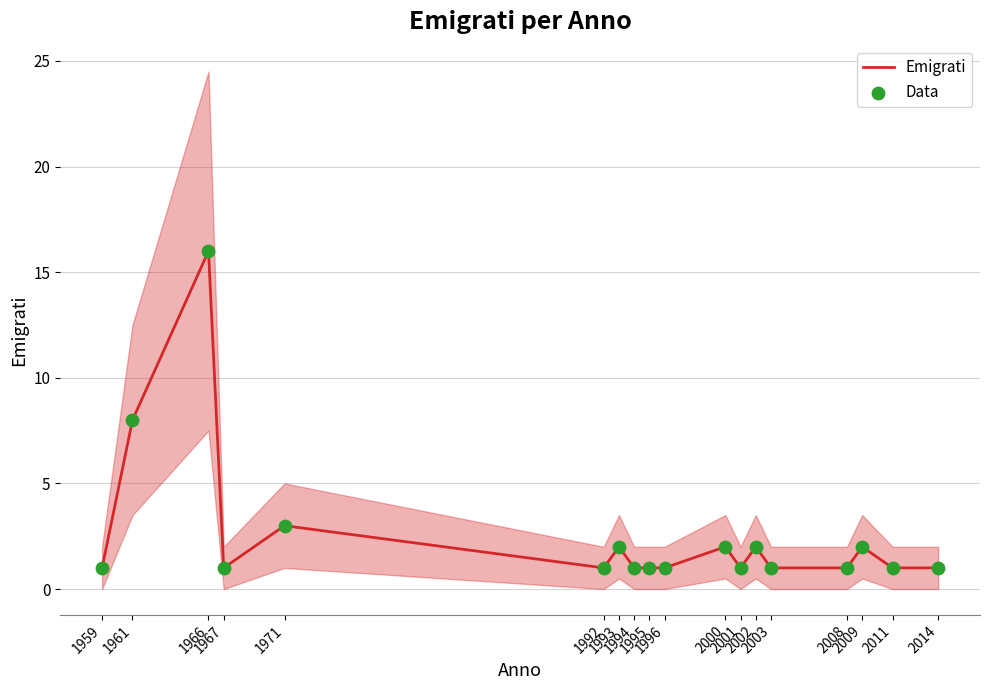

What is the total value across all series at 1992?

2